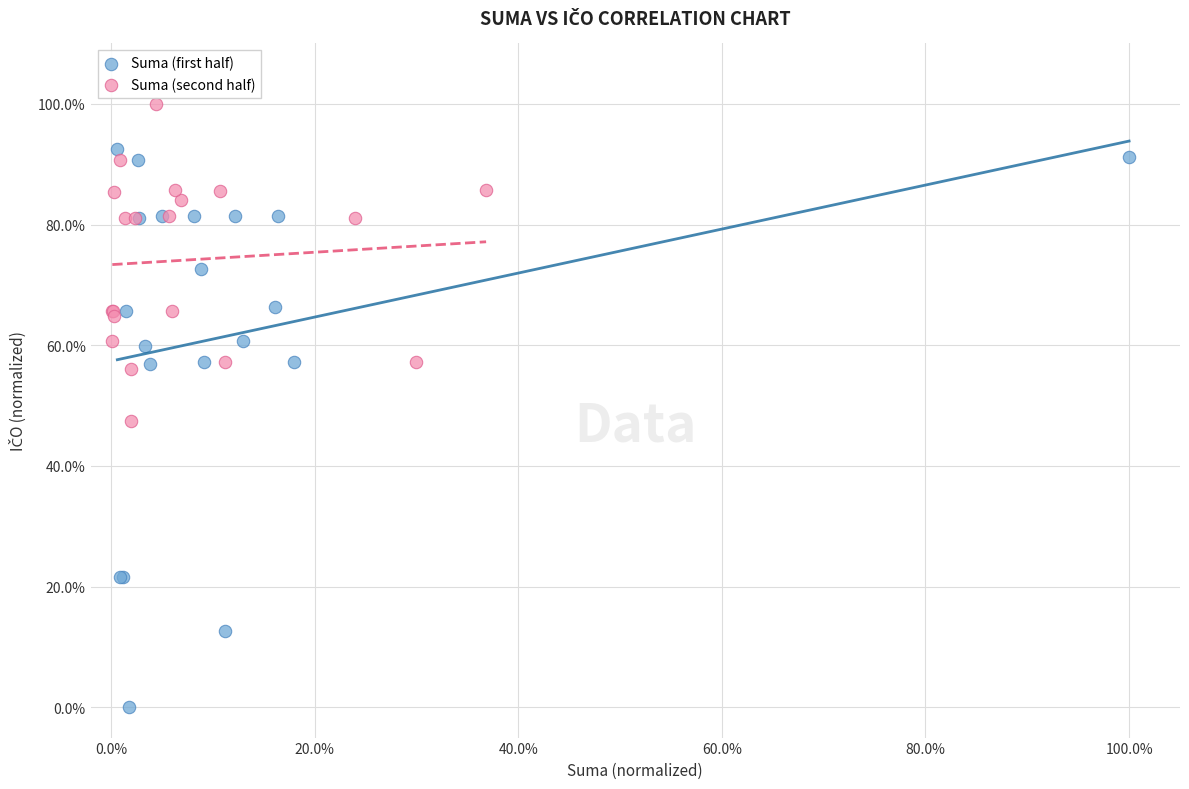

What are all the series names shown in the legend?

Suma (first half), Suma (second half)